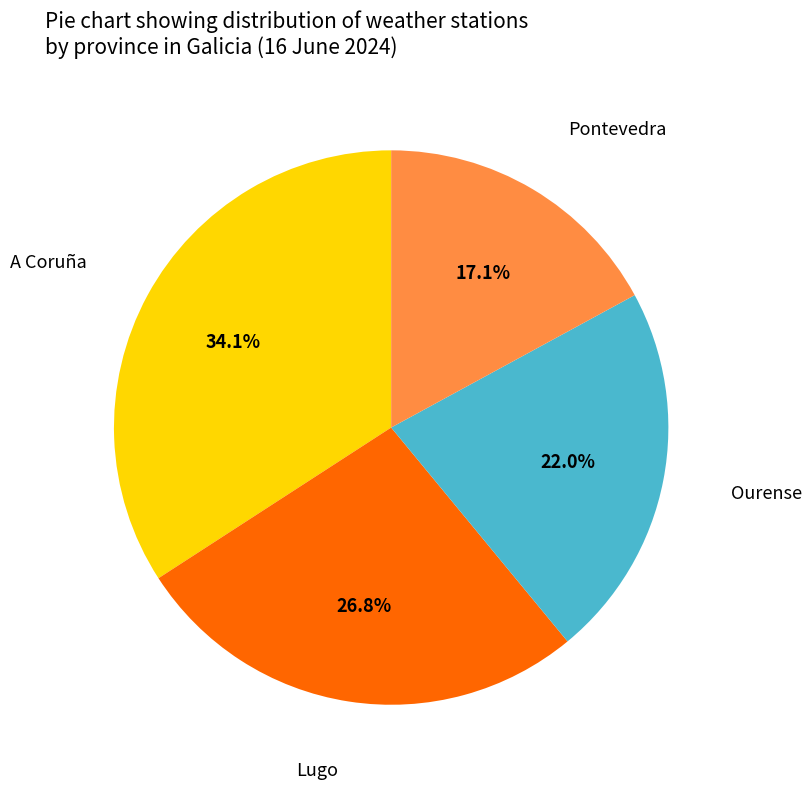

Count the number of slices in the pie.

4